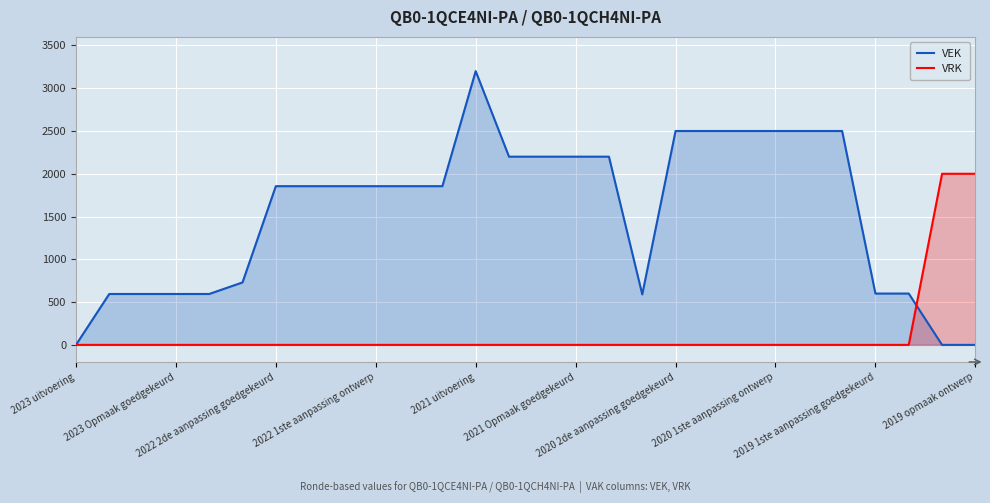

Which series has the widest spread of values?

VEK